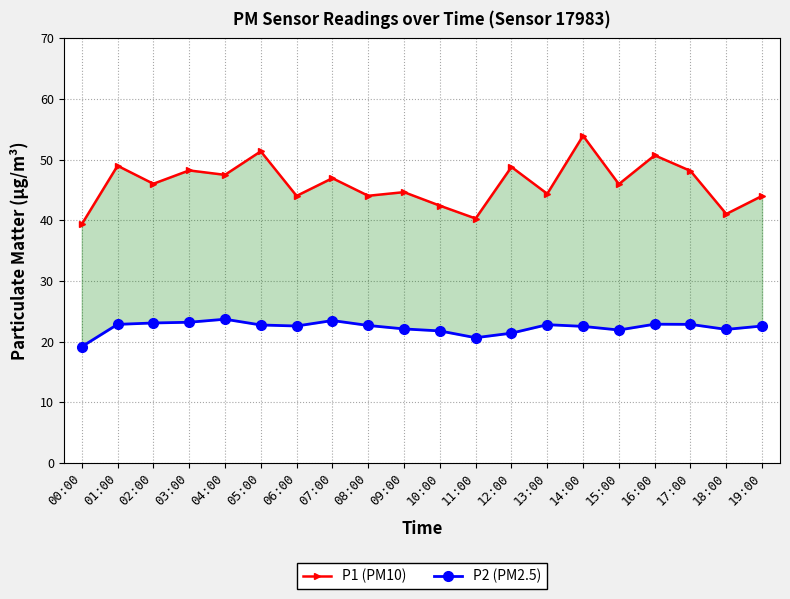

The value of P2 (PM2.5) at 15:00 is 21.9. True or false?

True